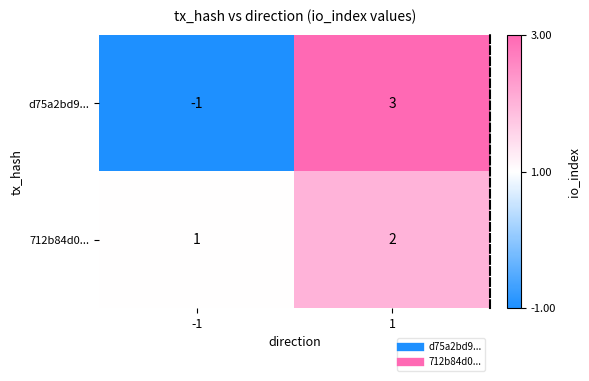

List the series in order of their overall mean, lowest first.

d75a2bd9..., 712b84d0...